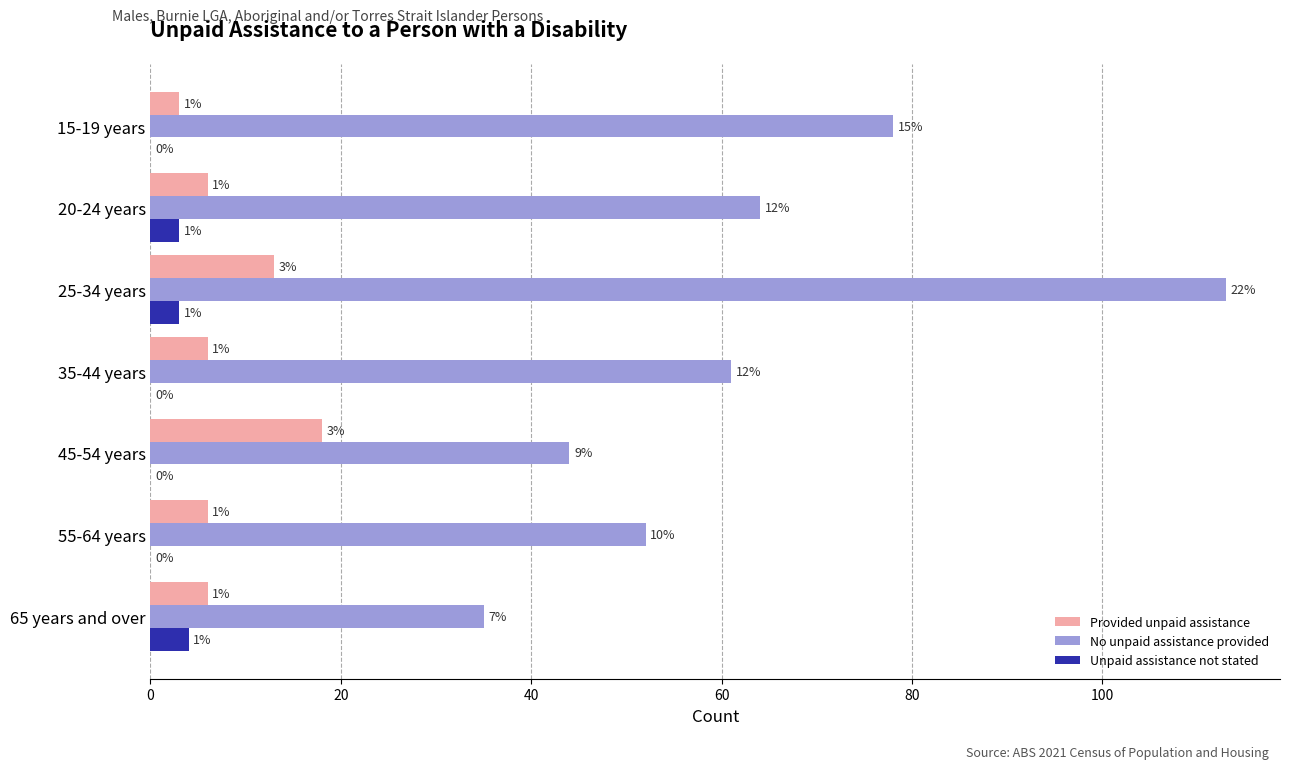

What are all the series names shown in the legend?

Provided unpaid assistance, No unpaid assistance provided, Unpaid assistance not stated